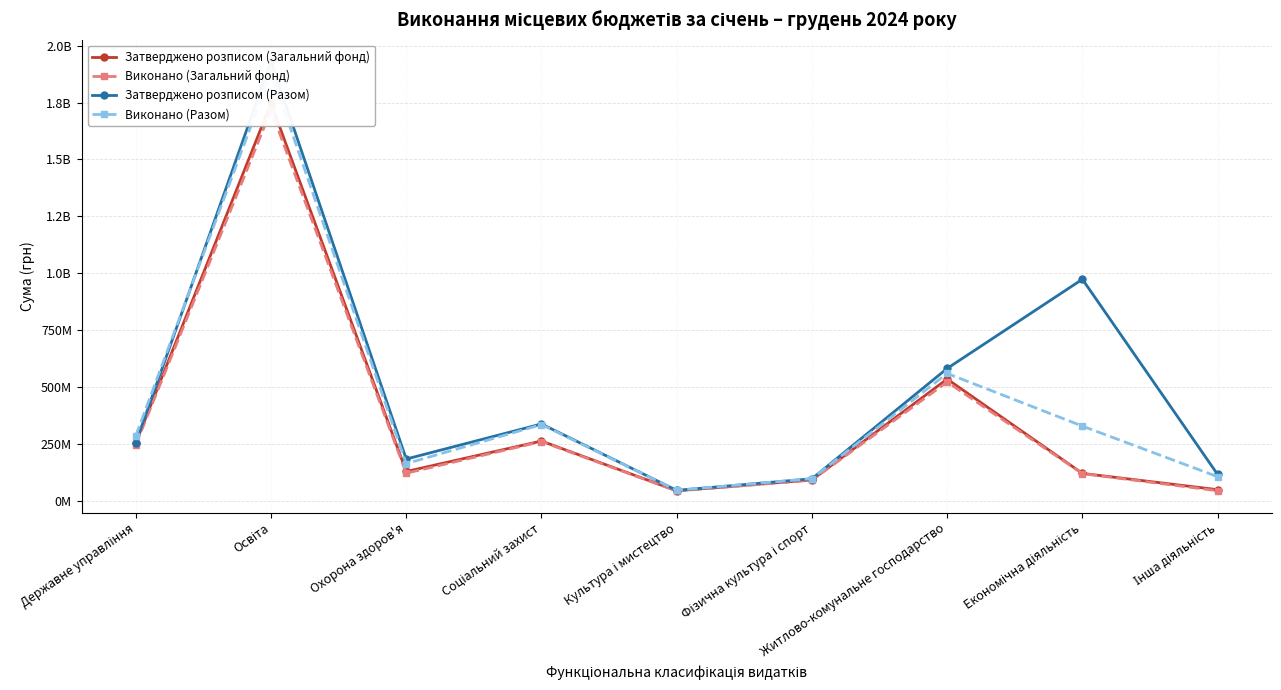

What is the difference between the maximum and minimum values in the Затверджено розписом (Загальний фонд) series?

1703669931.8